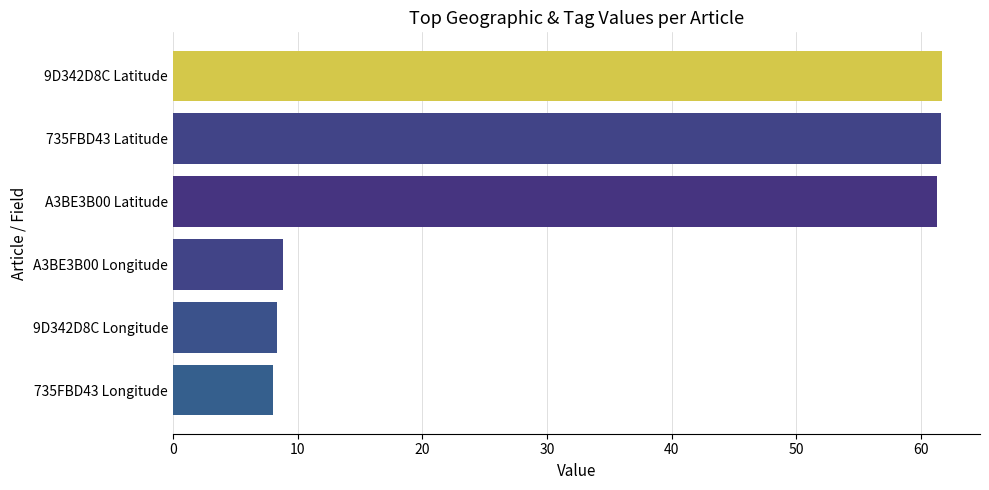

What is the change in value from 735FBD43 Latitude to 9D342D8C Longitude?

-53.3